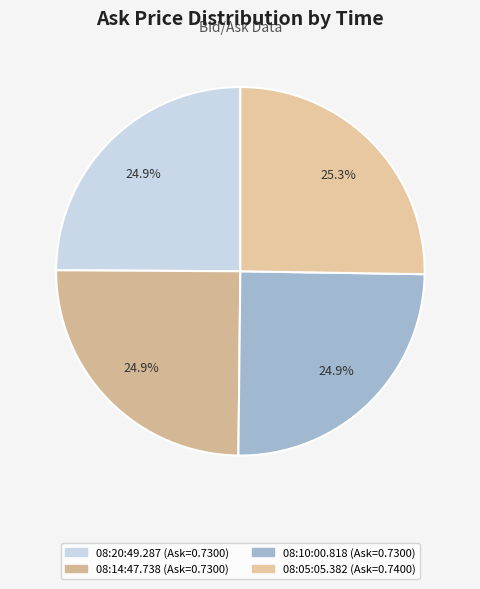

Is it true that 08:05:05.382 is 25% of the pie?

True